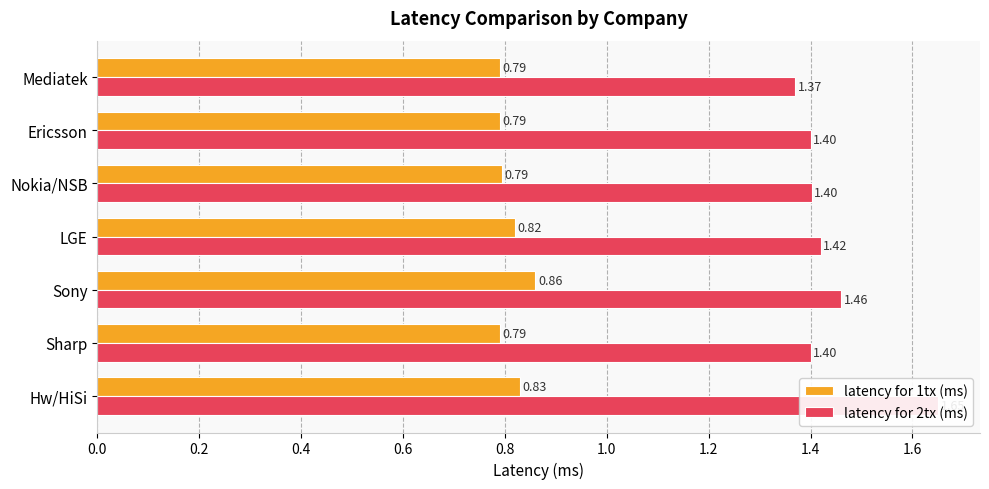

List the series in order of their peak value, lowest first.

latency for 1tx (ms), latency for 2tx (ms)